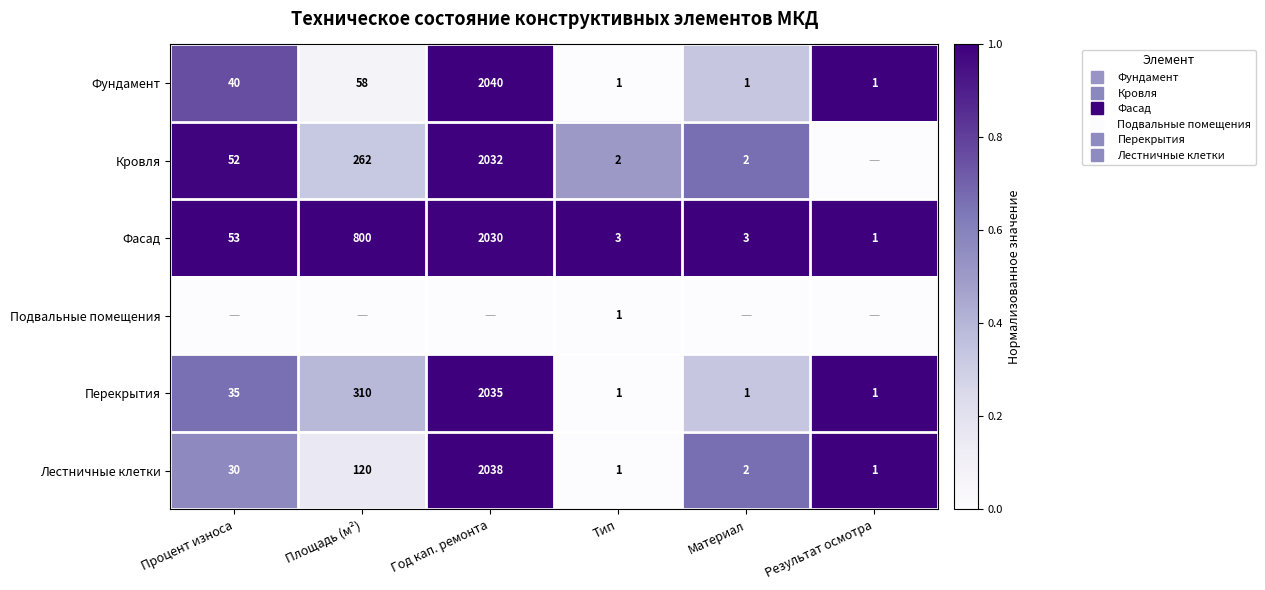

Read the Лестничные клетки value at Материал.

0.7